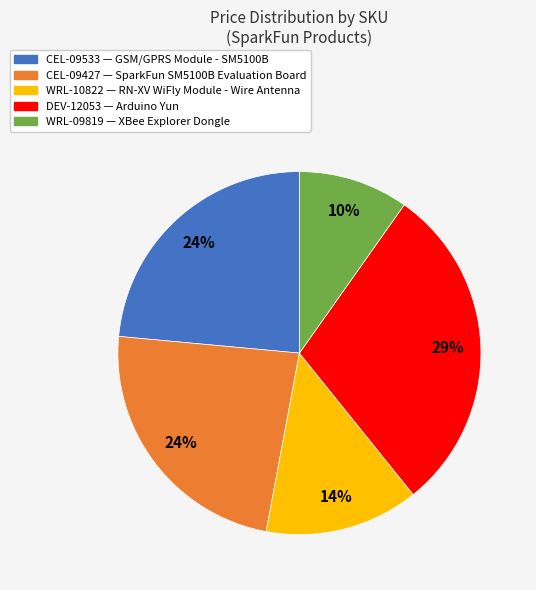

Is it true that WRL-09819 is 2% of the pie?

False